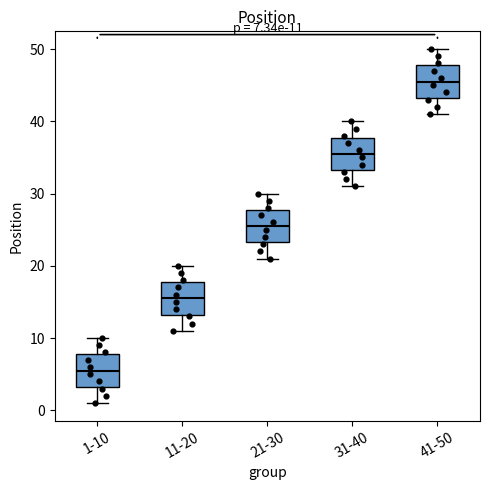

Which box's median line is the lowest?

1-10